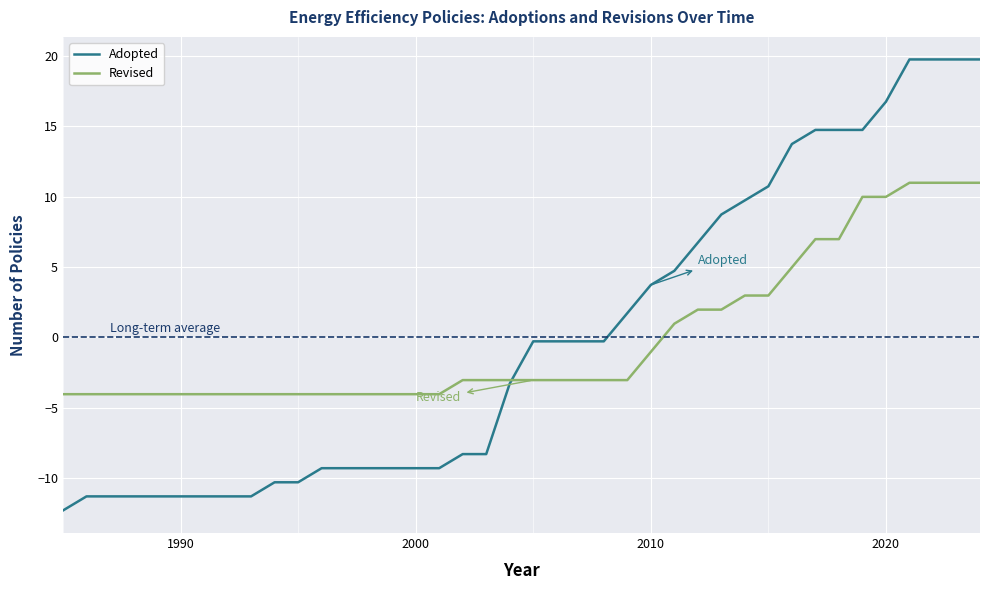

How many lines are shown in the chart?

2